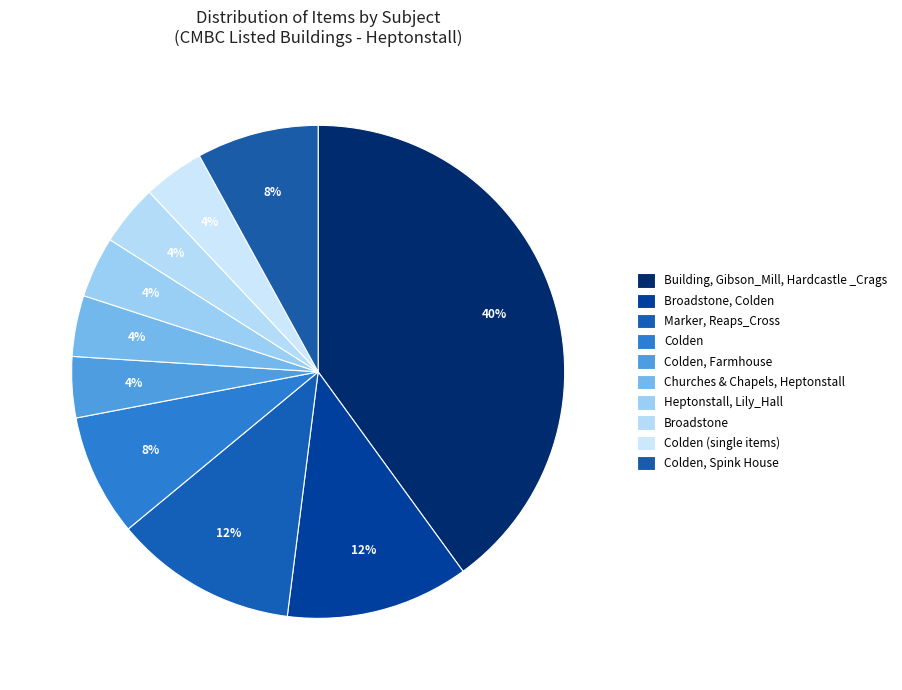

Does any single category account for the majority?

No